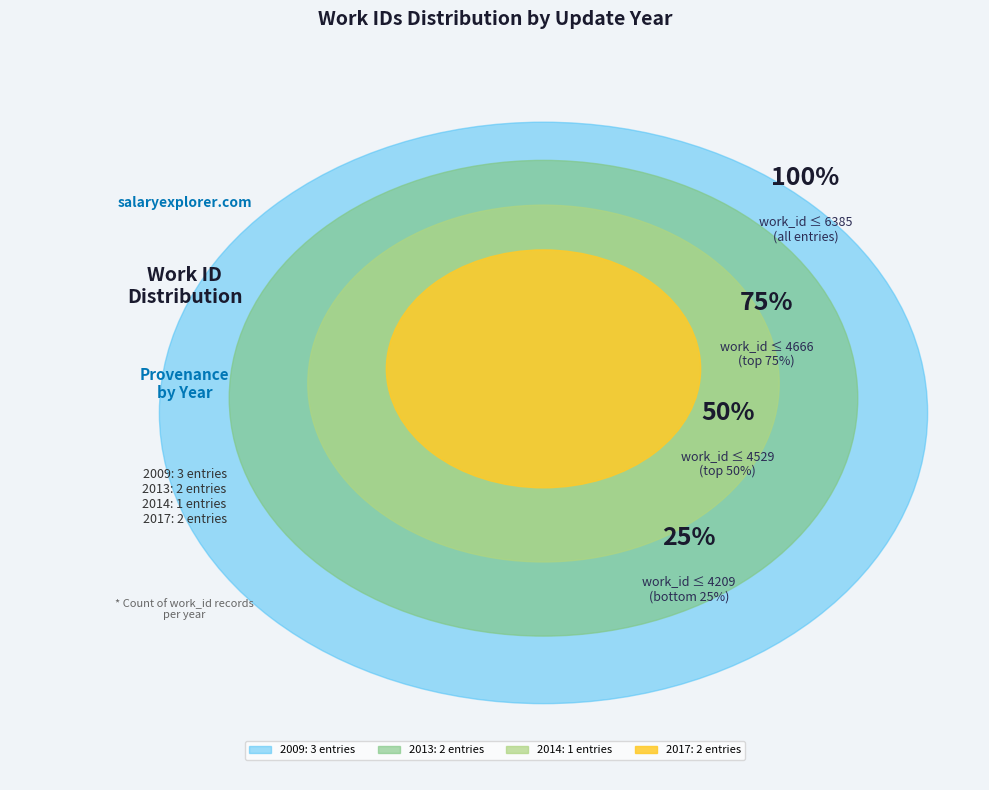

Does 2009-09-14 represent more than half of the total?

No